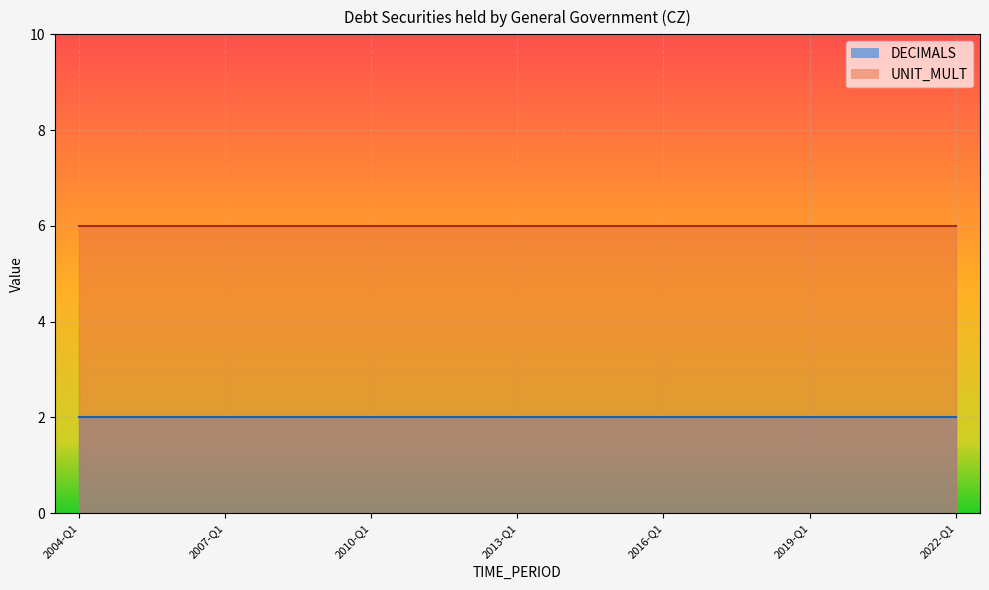

What is the average value of the UNIT_MULT series?

6